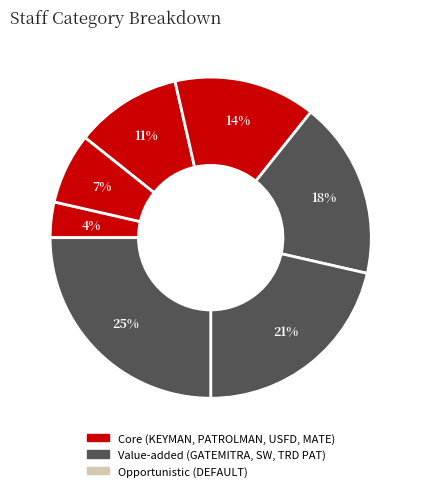

To the nearest percent, what is the average slice percentage?

12%